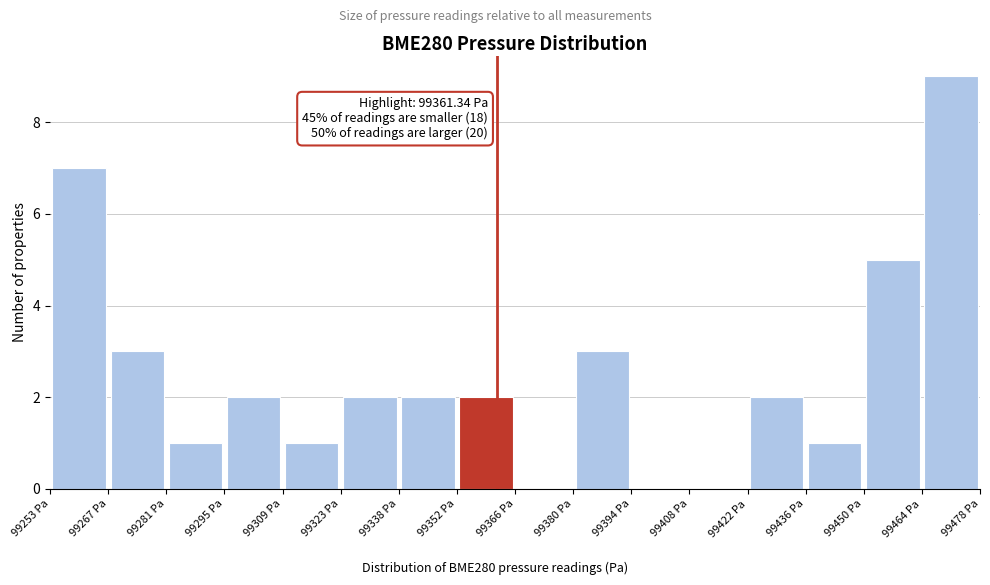

Which range on the x-axis has the tallest bar?

99464 to 99478